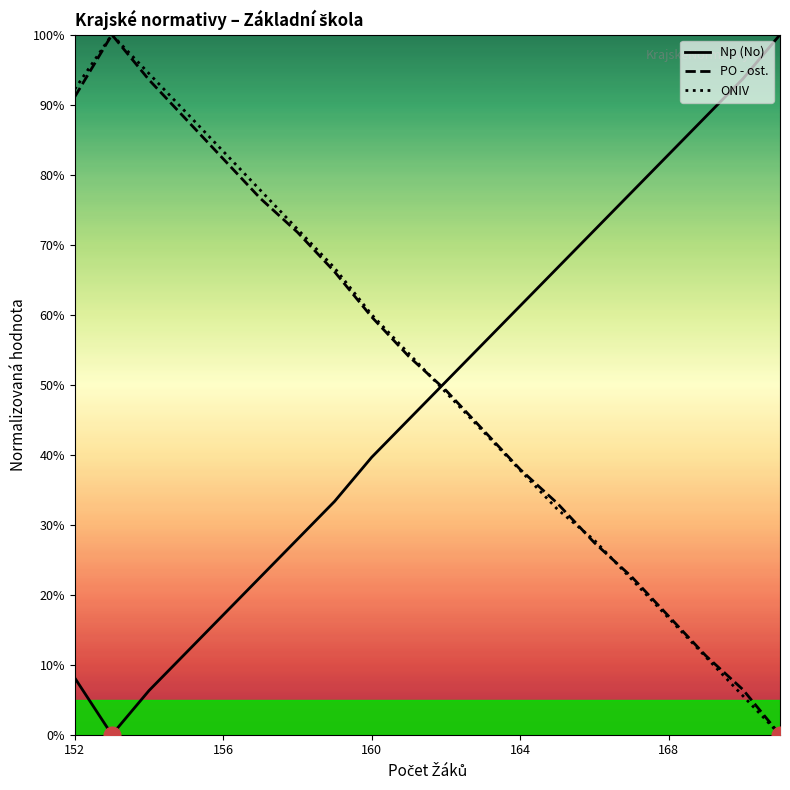

What is the label of the 1st point from the left?

152